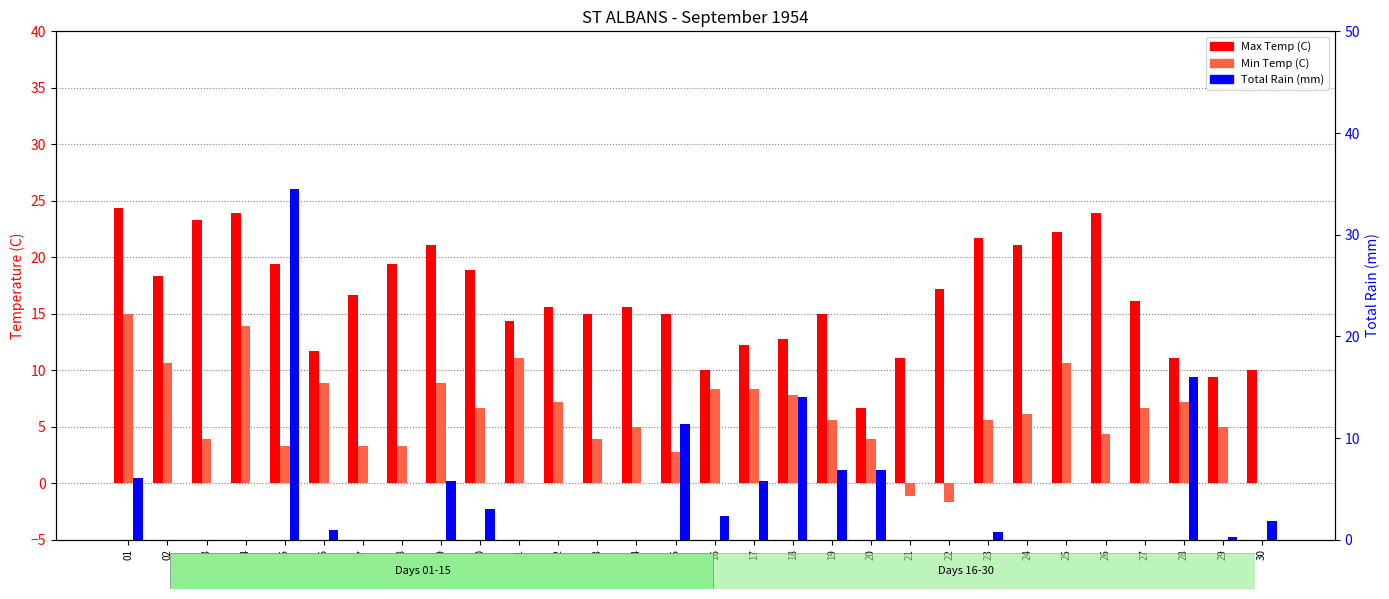

What is the average value of the Total Rain (mm) series?

3.9